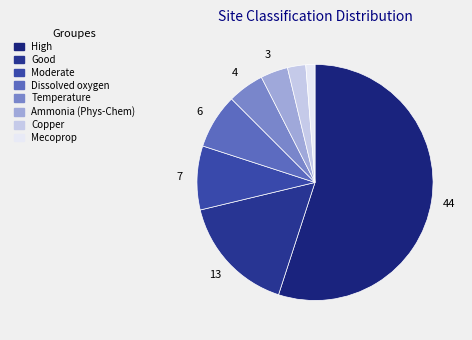

What is the change in value from Good to Temperature?

-9